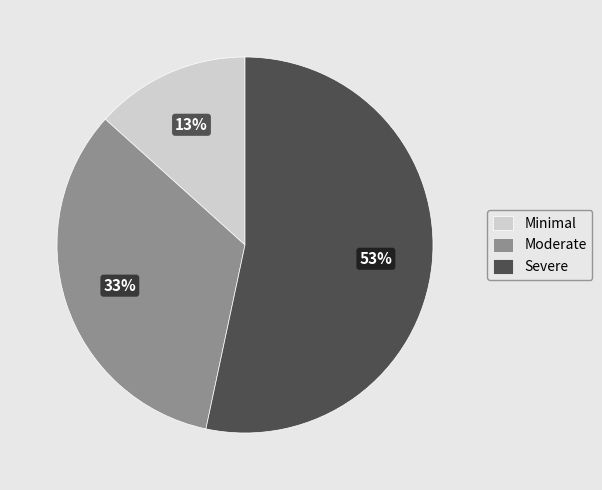

What is the majority slice?

Severe